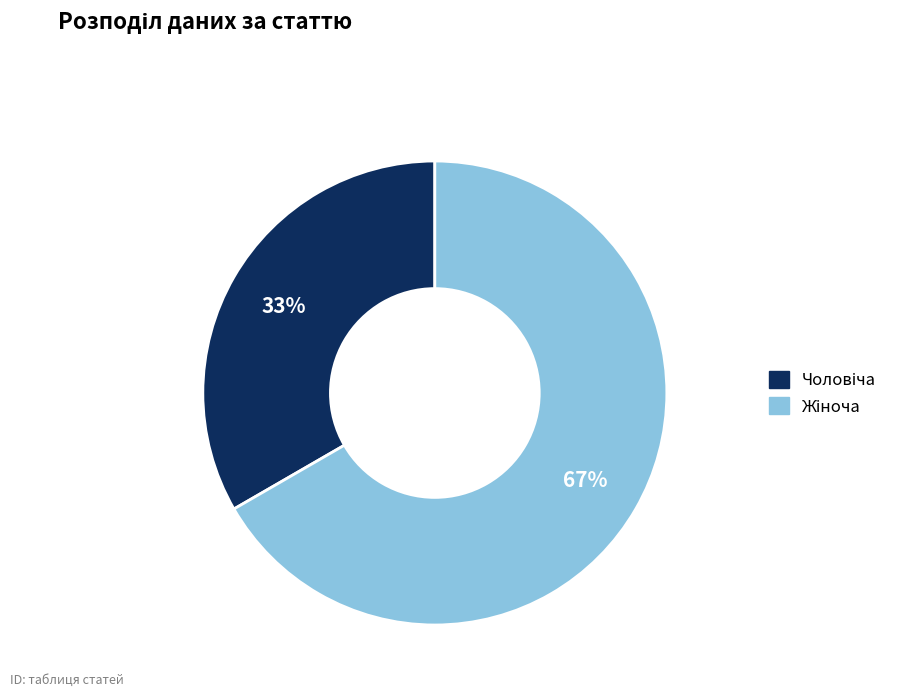

To the nearest percent, what is the average slice percentage?

50%